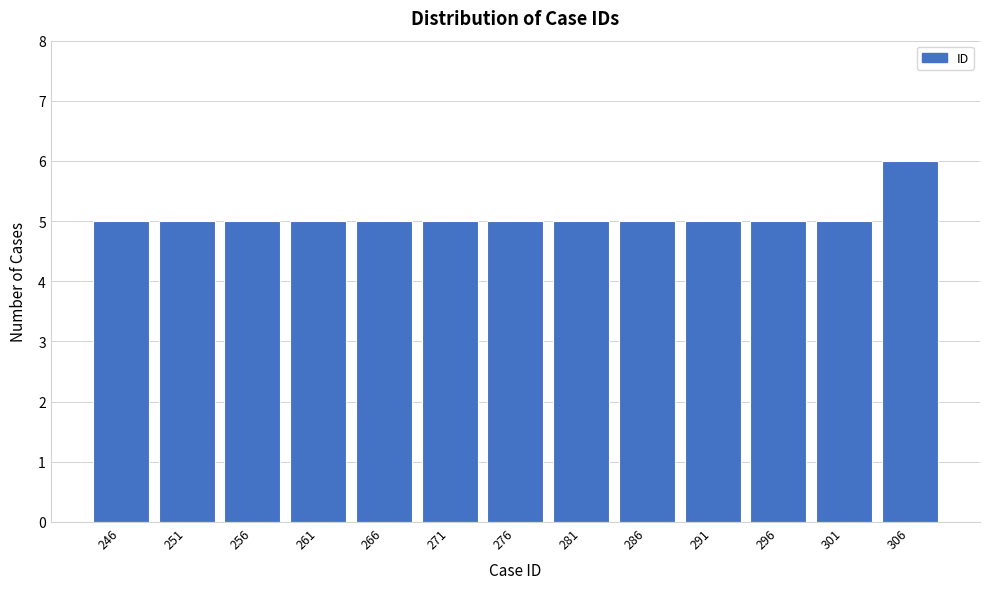

Reading left to right, transcribe all the data shown in this chart.

5	5	5	5	5	5	5	5	5	5	5	5	6